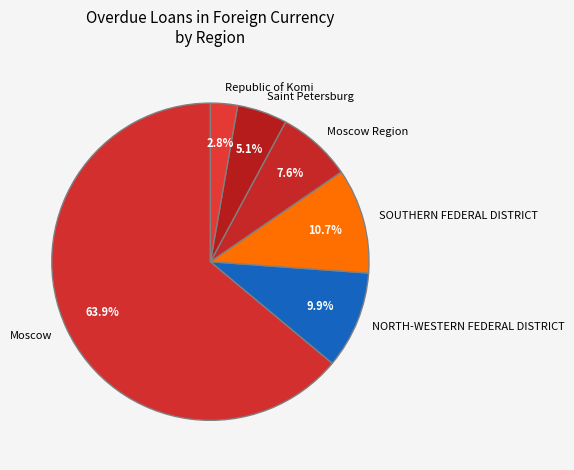

Rank the categories by value from highest to lowest.

Moscow, SOUTHERN FEDERAL DISTRICT, NORTH-WESTERN FEDERAL DISTRICT, Moscow Region, Saint Petersburg, Republic of Komi